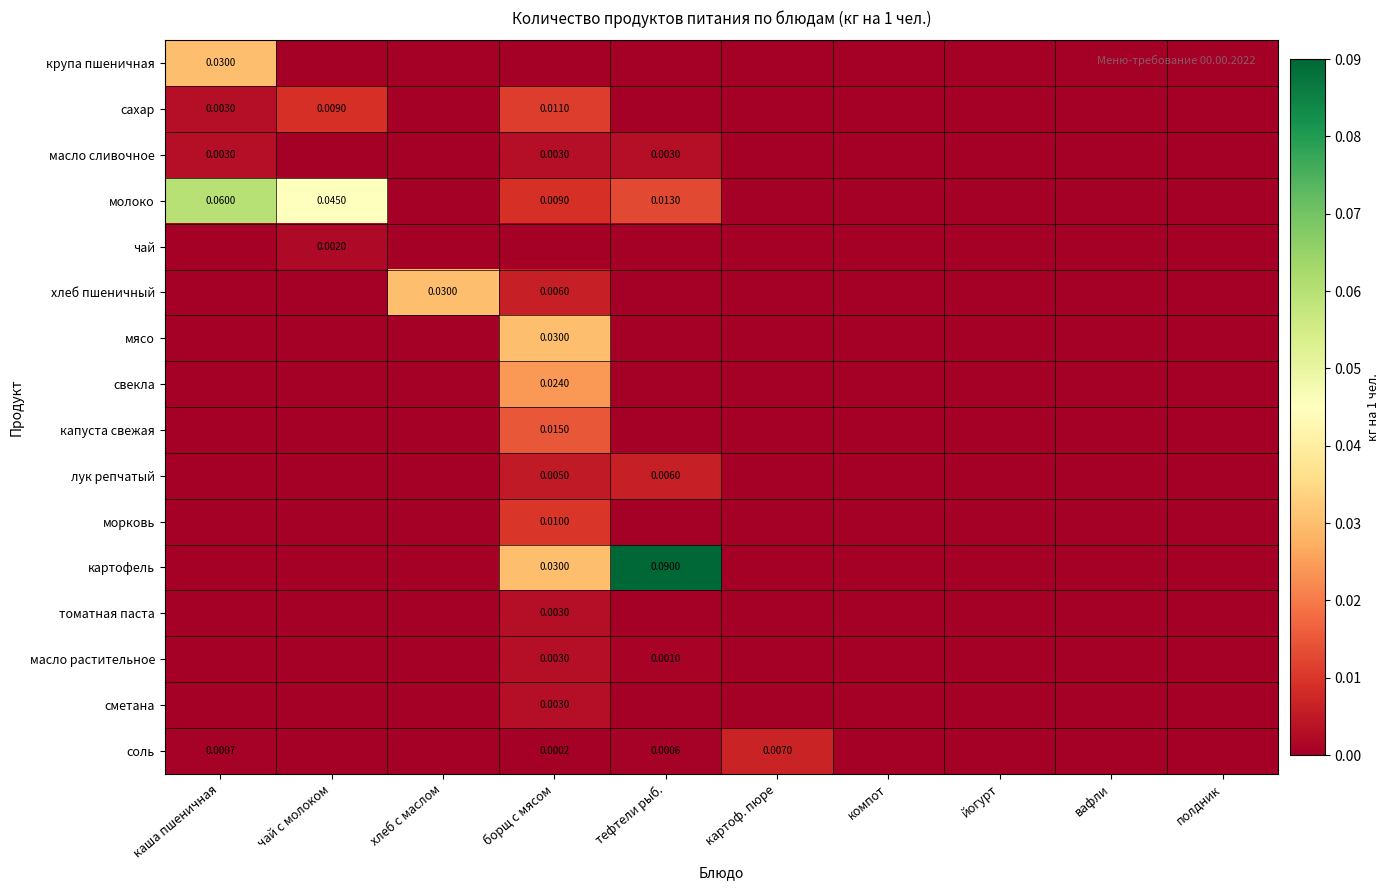

Which category has the highest value across all series?

тефтели рыб.